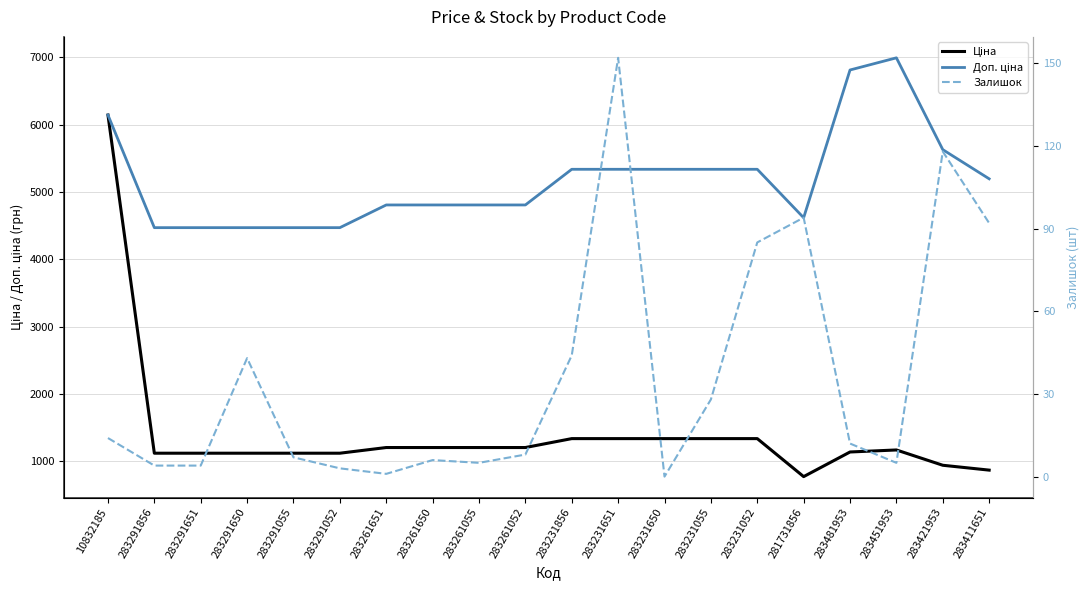

True or false: Ціна and Залишок intersect in this chart.

False